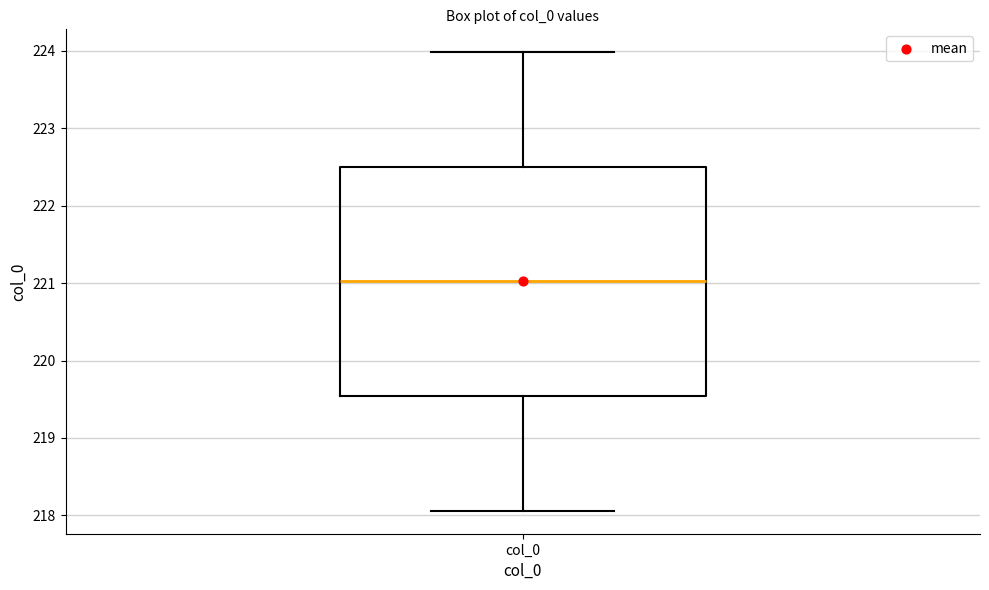

Read this box plot against the y-axis: the position of the median line, the range covered by the box, and the ends of both whiskers. The values are not printed on the chart, so give them approximately, as read against the axis.

median 221.0, box 219.5 to 222.5, whiskers 218.1 to 224.0